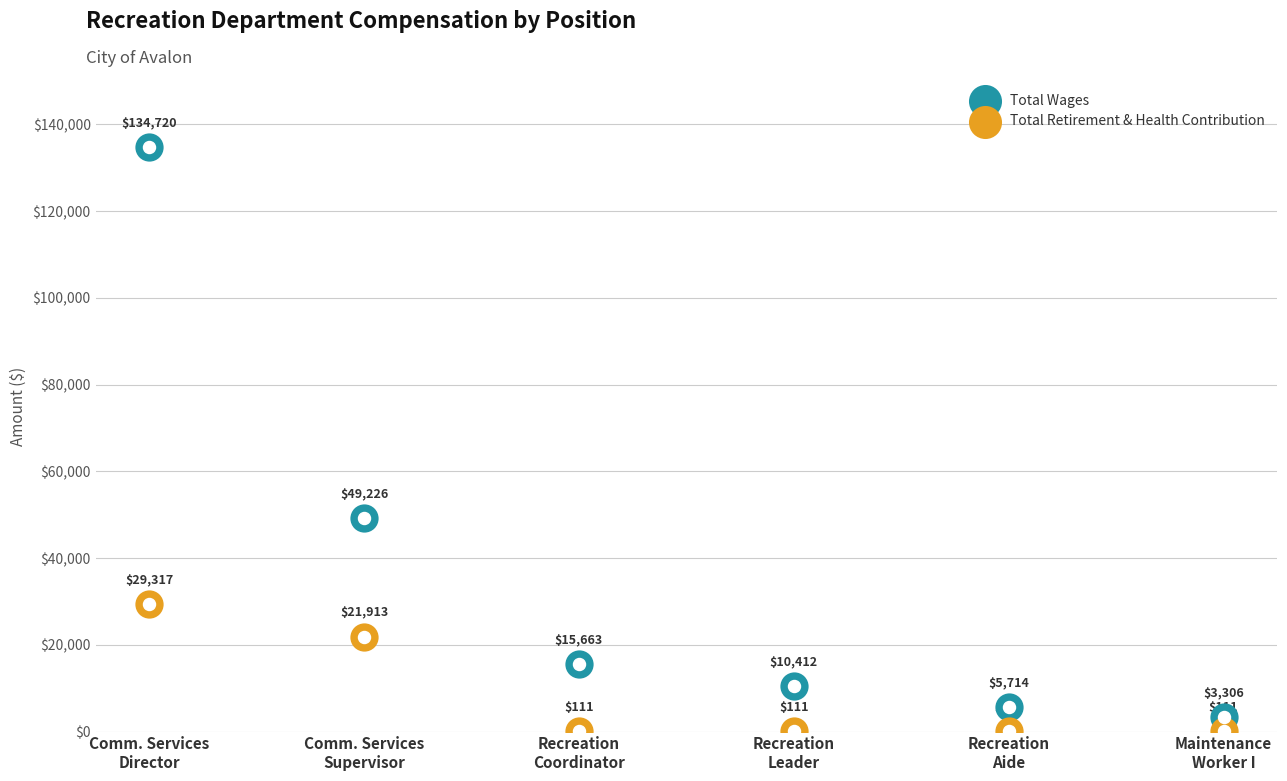

What is the total value across all series at Comm. Services
Supervisor?

71139